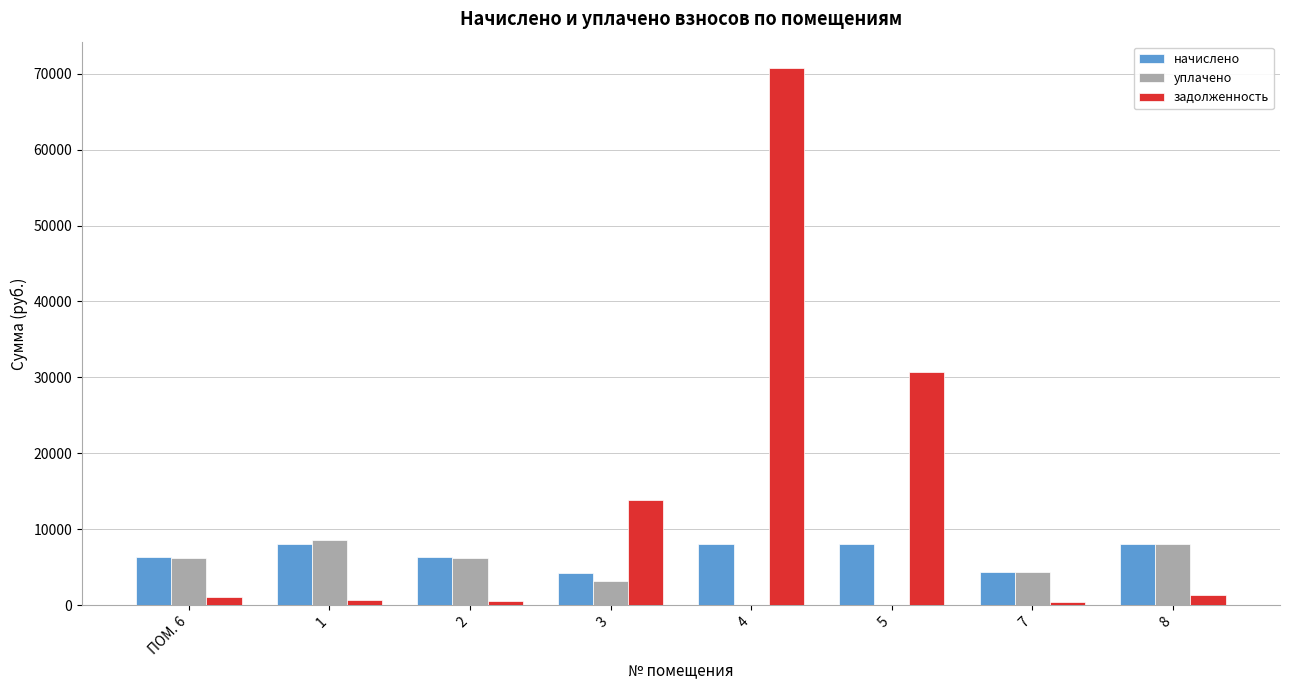

What is the sum of all уплачено values?

36672.4